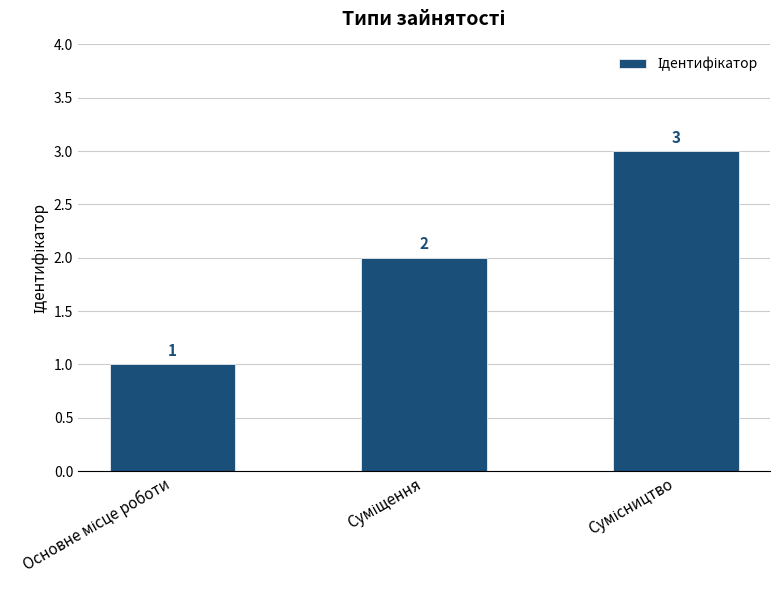

Count the values in the range 1 to 3.

3